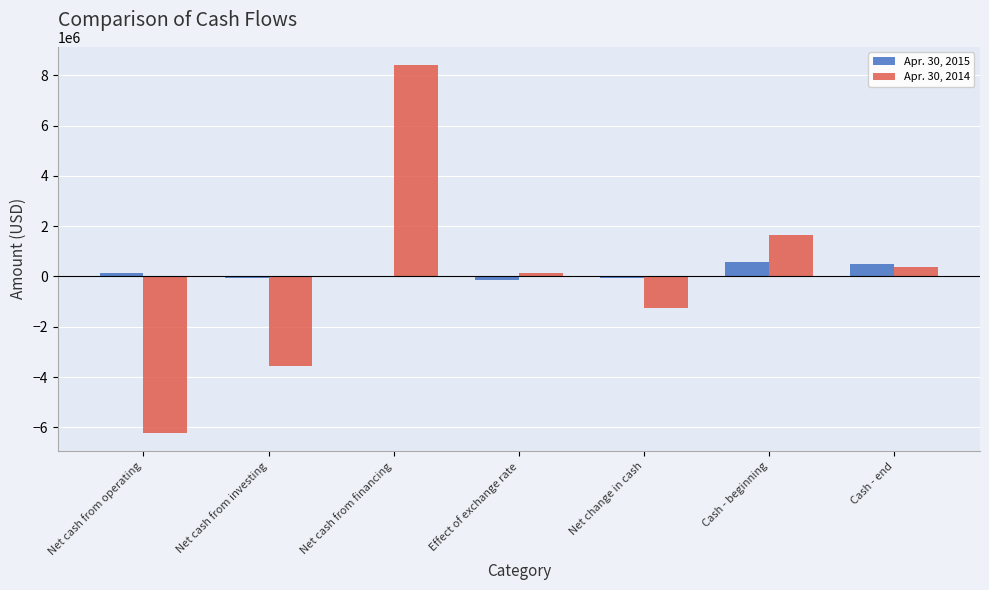

The value of Apr. 30, 2014 at Cash - end is 383472. True or false?

True